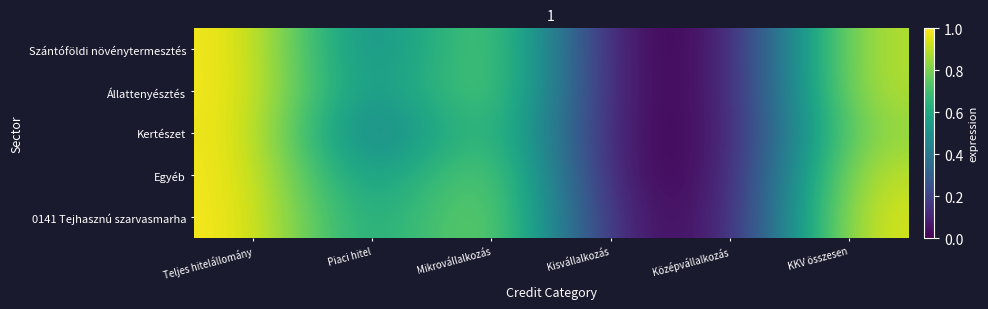

How many categories are shown in the chart?

6